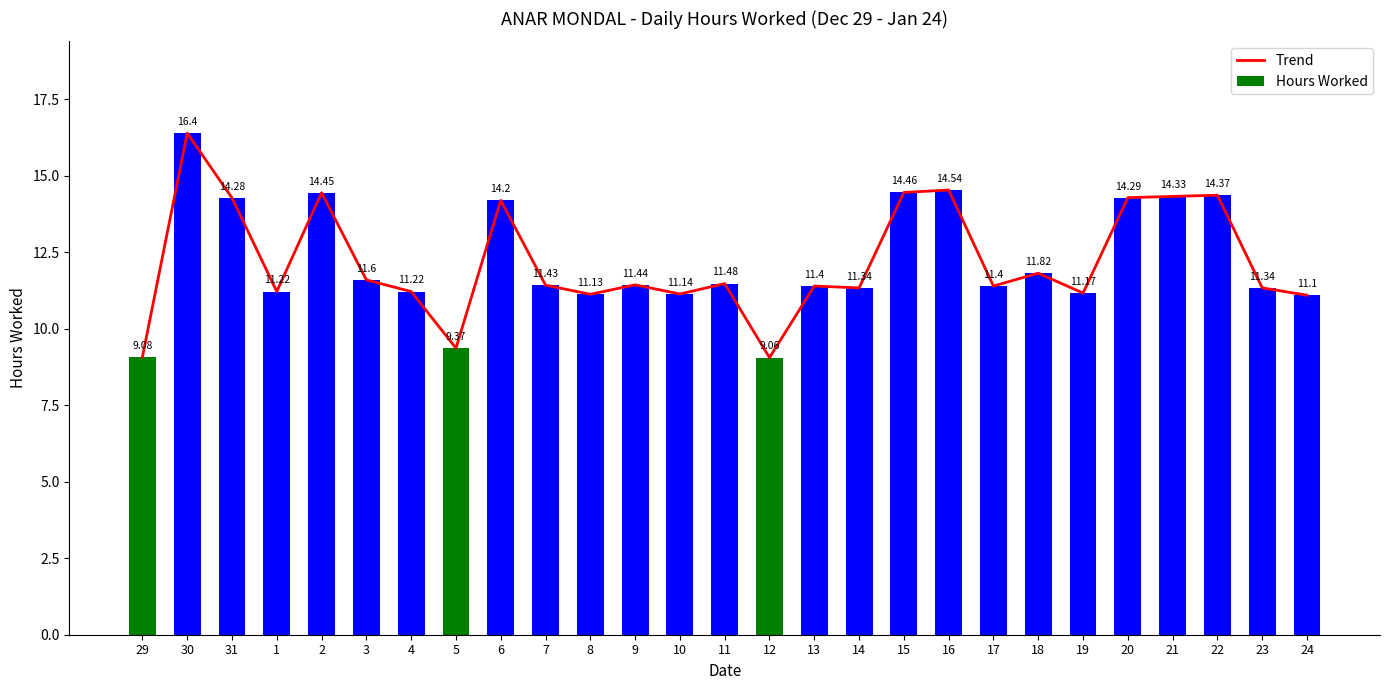

Reading left to right, transcribe all the data shown in this chart.

Trend: 29=9.1	30=16.4	31=14.3	1=11.2	2=14.4	3=11.6	4=11.2	5=9.4	6=14.2	7=11.4	8=11.1	9=11.4	10=11.1	11=11.5	12=9.1	13=11.4	14=11.3	15=14.5	16=14.5	17=11.4	18=11.8	19=11.2	20=14.3	21=14.3	22=14.4	23=11.3	24=11.1
Hours Worked: 29=9.1	30=16.4	31=14.3	1=11.2	2=14.4	3=11.6	4=11.2	5=9.4	6=14.2	7=11.4	8=11.1	9=11.4	10=11.1	11=11.5	12=9.1	13=11.4	14=11.3	15=14.5	16=14.5	17=11.4	18=11.8	19=11.2	20=14.3	21=14.3	22=14.4	23=11.3	24=11.1